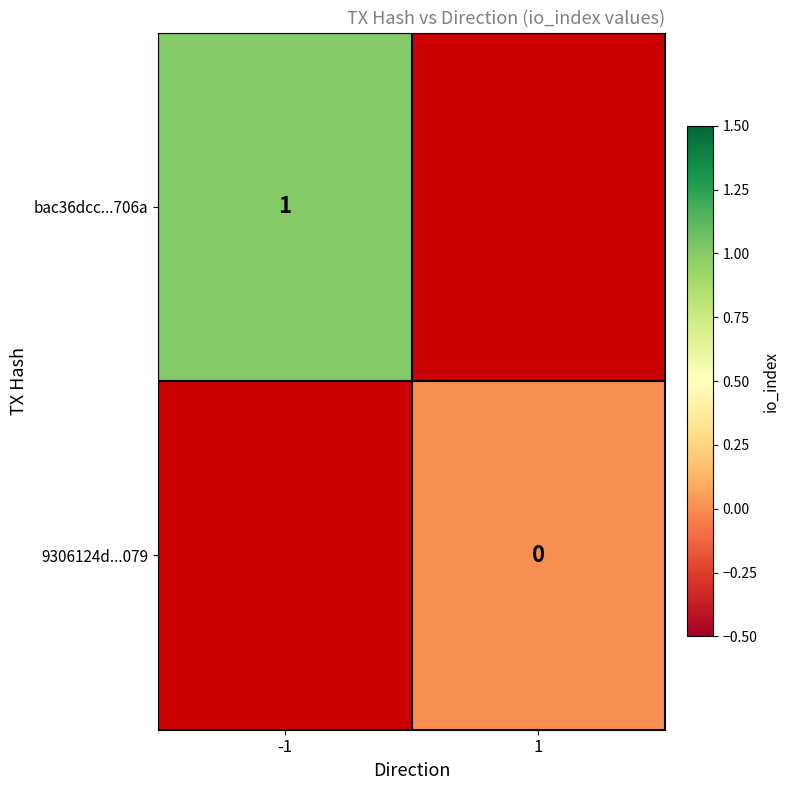

Is the value of bac36dcc...706a at -1 greater than the value of 9306124d...079 at 1?

Yes